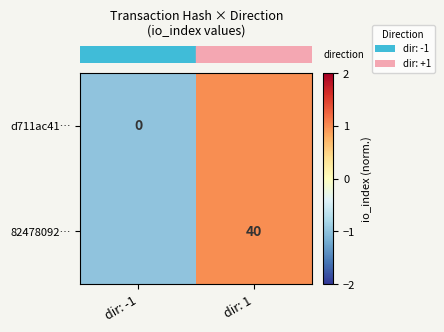

How many data points does each series have?

2